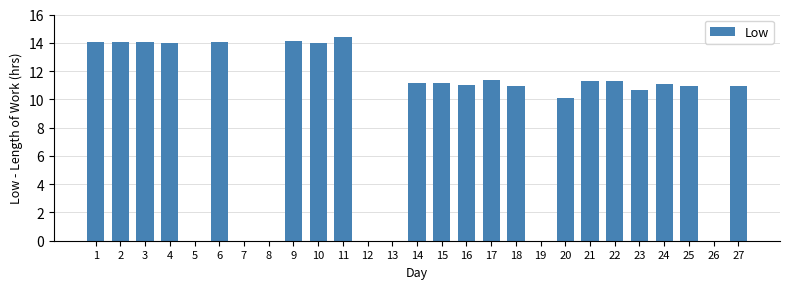

What is the sum of all values?

244.7